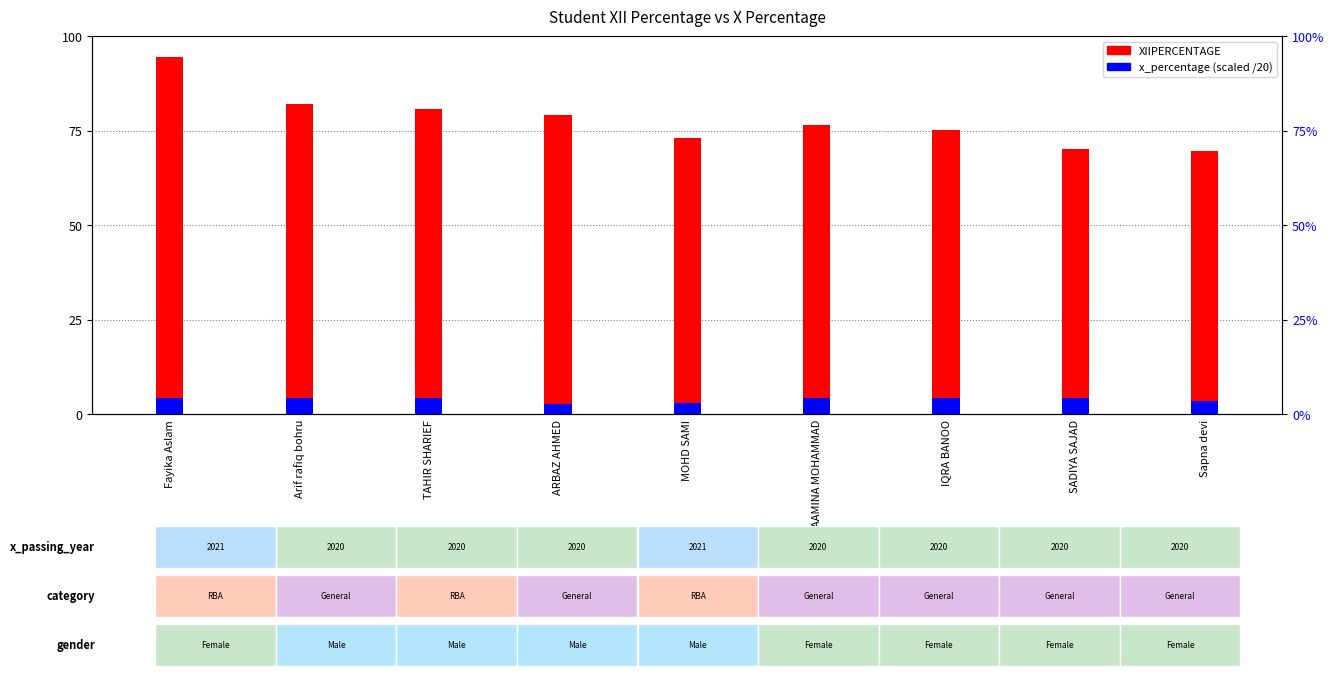

At how many categories does at least one series exceed 91?

1